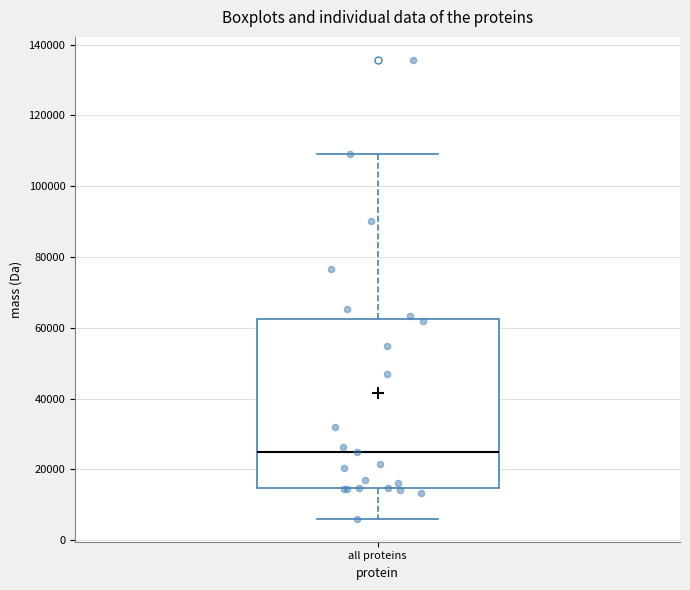

Transcribe this box plot: give where the median line is, the range the box spans, and where the two whiskers end, as read against the y-axis. The values are not printed on the chart, so give them approximately, as read against the axis.

median 26000, box 14000 to 62000, whiskers 6000 to 110000